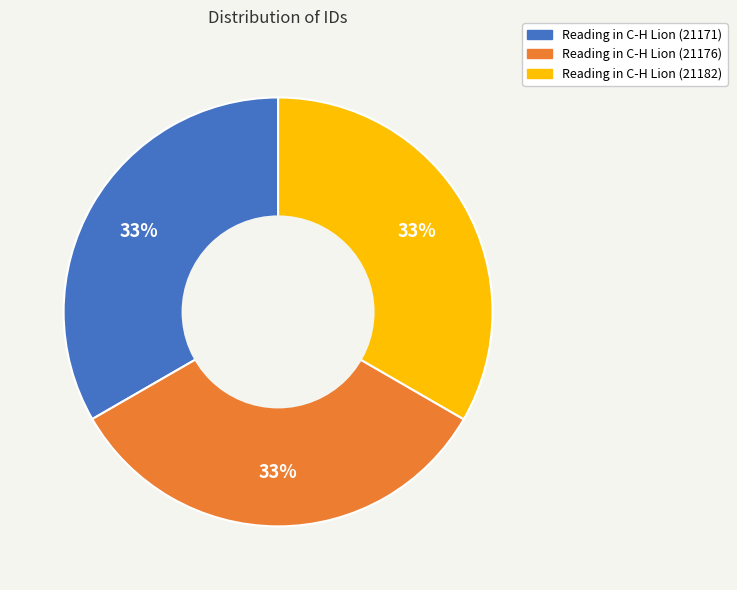

What is the ratio of the value at Reading in C-H Lion (21171) to the value at Reading in C-H Lion (21182)?

1.0